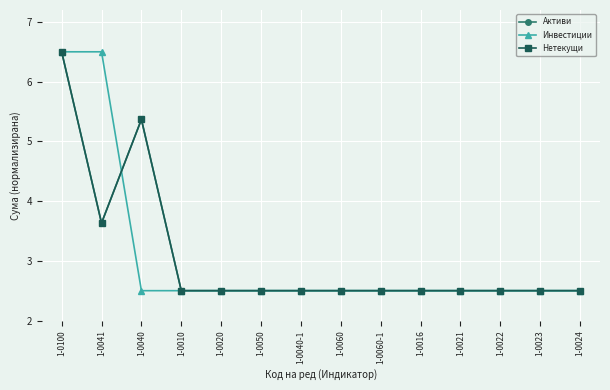

Between 1-0020 and 1-0060, which is larger?

1-0020